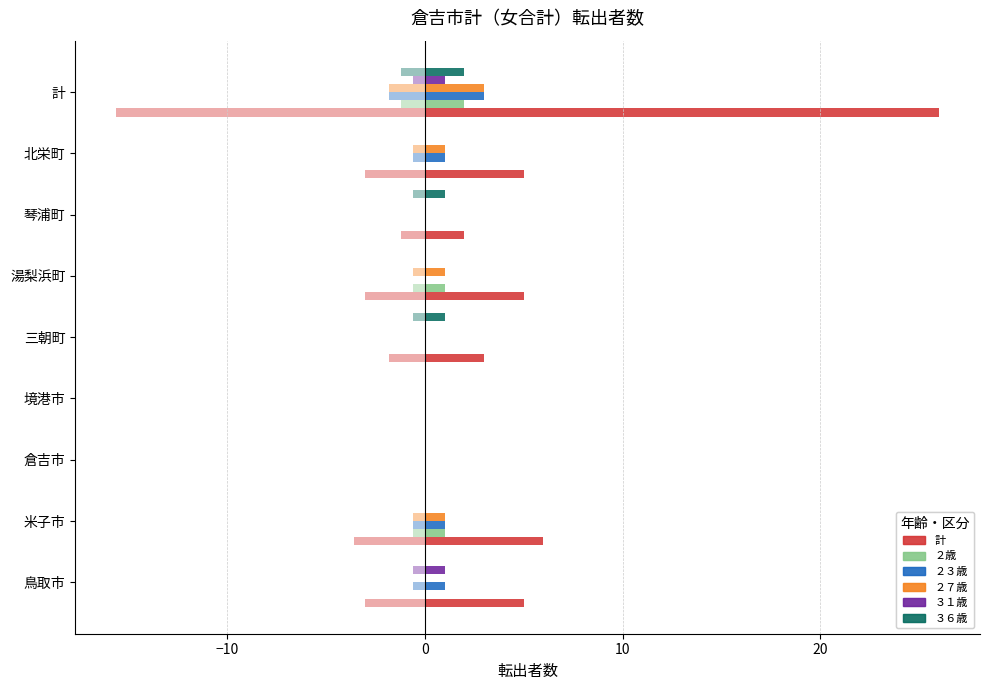

How many ２歳 values are between 0 and 1?

8